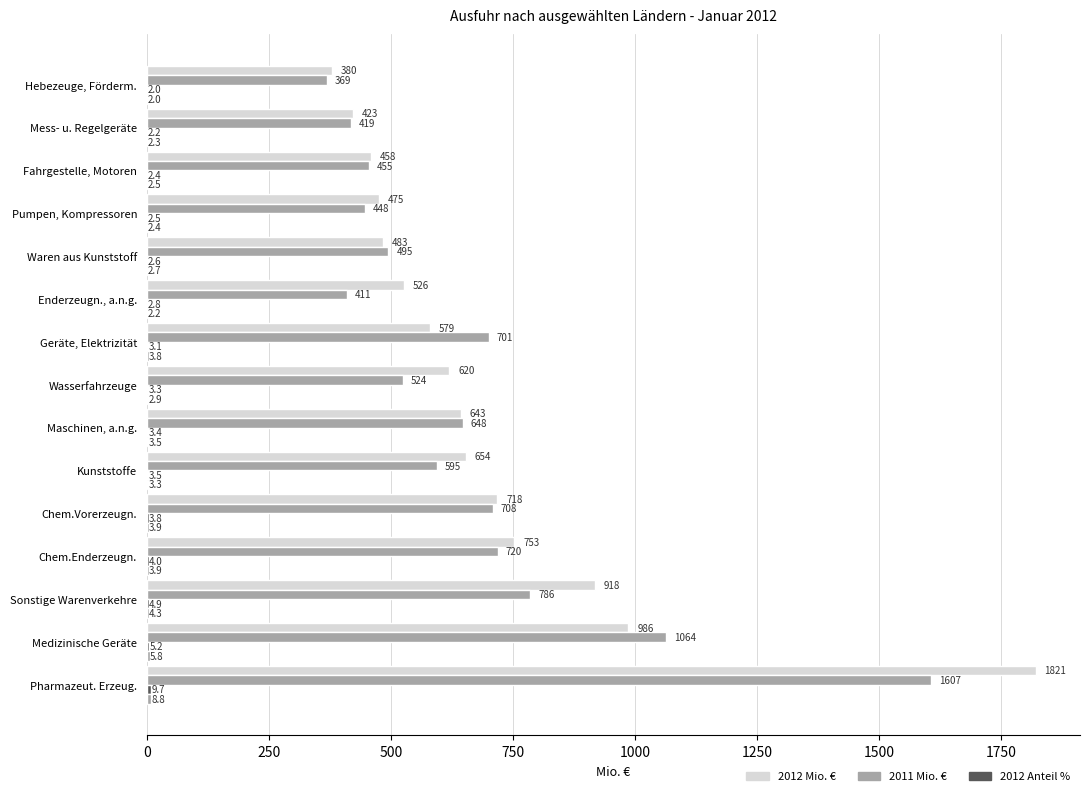

How many distinct data groups are displayed?

4